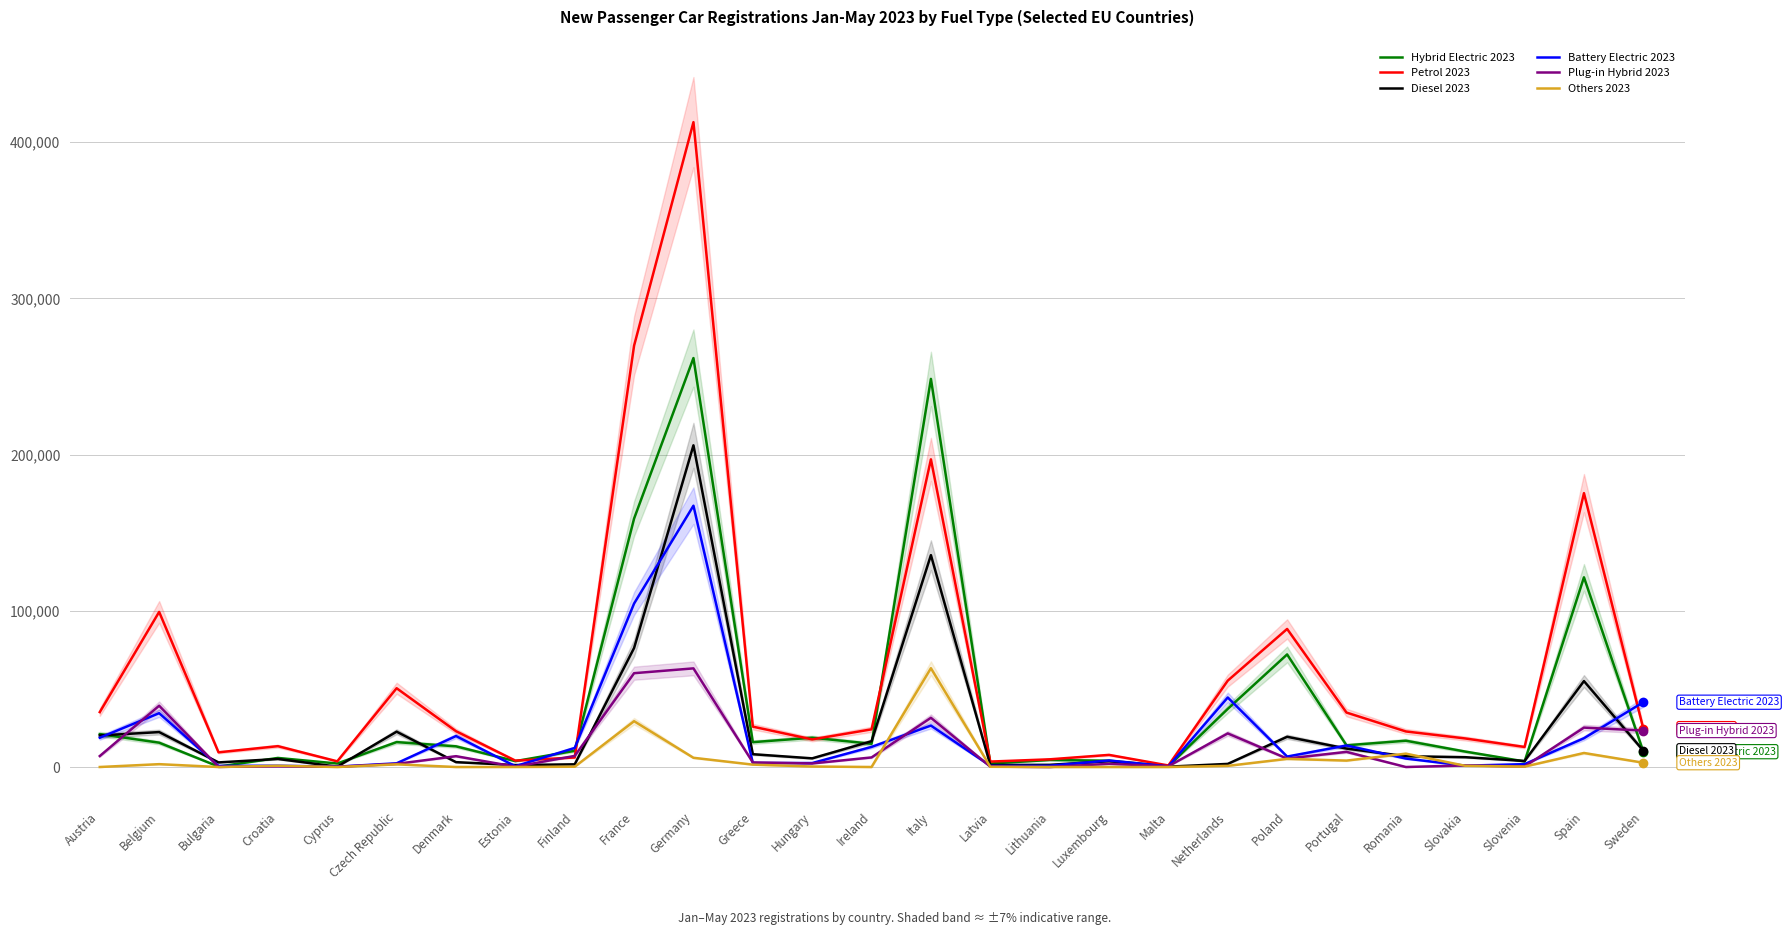

Reading left to right, transcribe all the data shown in this chart.

Hybrid Electric 2023: 21076	15572	288	5808	2244	15945	13240	3768	10368	159015	261759	15909	18765	14871	248427	2237	4502	4035	510	37215	72055	13879	16835	9883	3555	121425	9806
Petrol 2023: 35147	99275	9401	13344	3640	50429	22936	4101	6109	269707	412769	25837	17660	24119	196936	3485	4919	7759	980	55281	88372	34857	22766	18277	12836	175300	24587
Diesel 2023: 20177	22356	2949	5141	243	22615	3111	1250	1725	76185	205903	8197	5545	16502	135630	1287	1389	3712	226	1988	19358	11791	6900	6290	3870	55004	10429
Battery Electric 2023: 18760	34459	725	807	236	2370	19821	506	12208	104639	167256	2575	2531	12867	26518	741	817	4189	418	44510	6687	13783	5423	856	1837	18419	41483
Plug-in Hybrid 2023: 7013	39226	86	432	169	2004	6930	215	7110	60055	63135	2925	2278	6137	31504	244	0	2032	492	21504	5401	9698	0	999	367	25214	23330
Others 2023: 6	1827	1	817	0	1705	0	30	184	29328	5909	1525	328	0	63248	148	0	0	1	731	5218	4106	8548	781	255	8975	2745